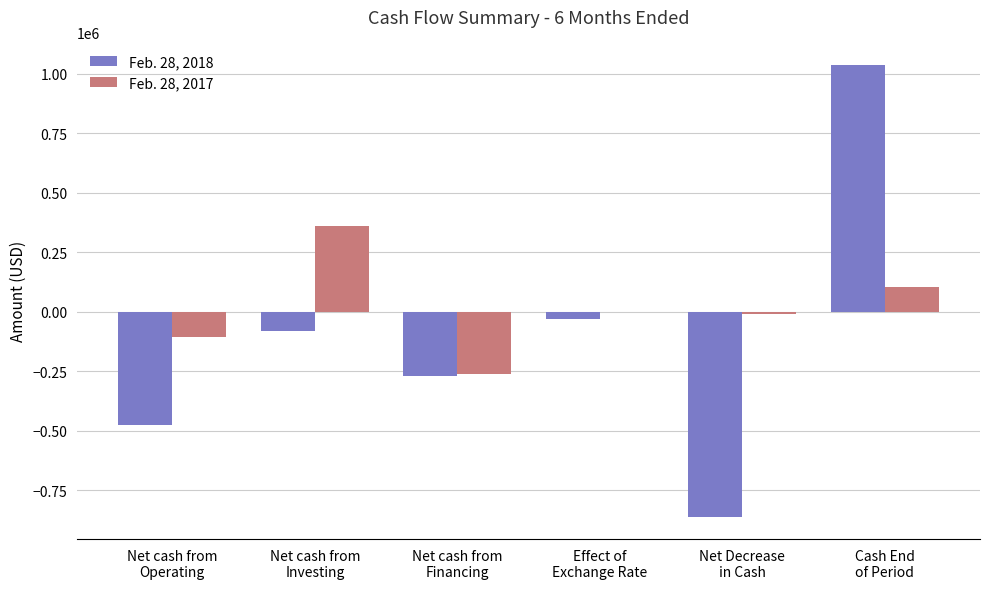

At which label does Feb. 28, 2018 first exceed -82646?

Effect of
Exchange Rate